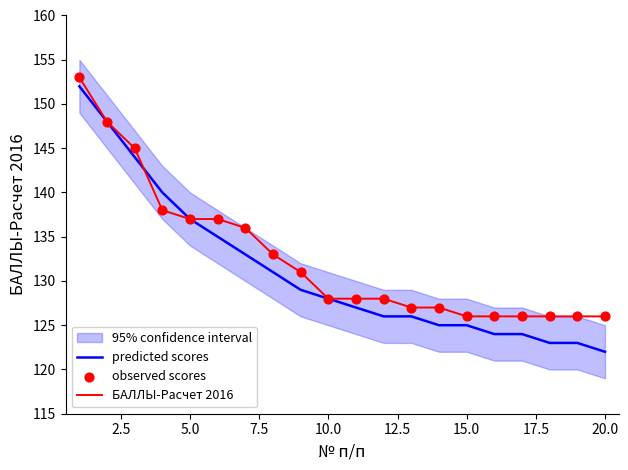

At which label does predicted scores reach its minimum?

20.0